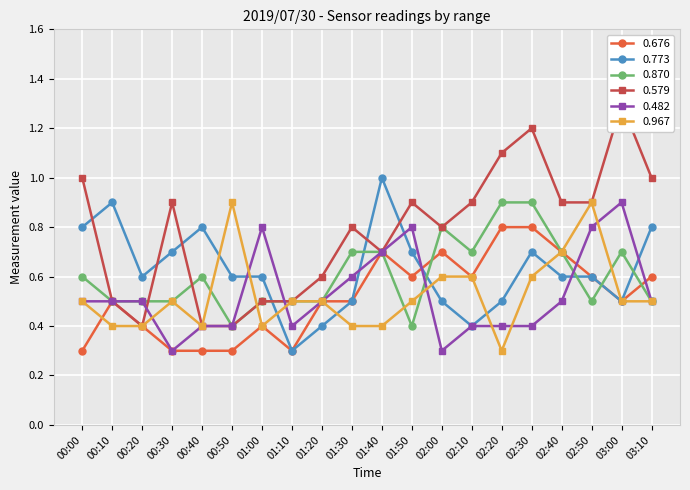

What are all the series names shown in the legend?

0.676, 0.773, 0.870, 0.579, 0.482, 0.967